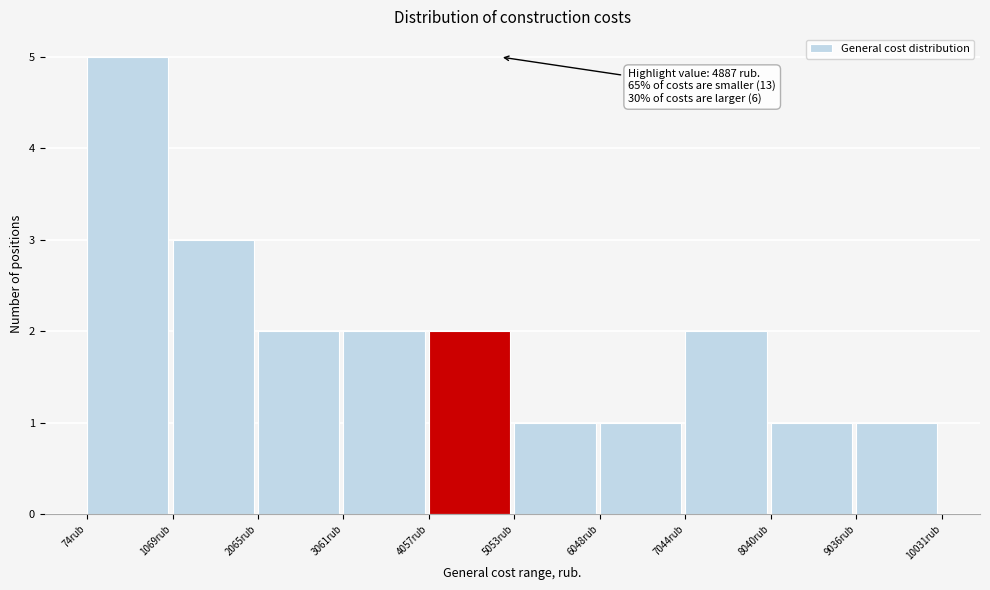

Which range on the x-axis has the tallest bar?

100 to 1100